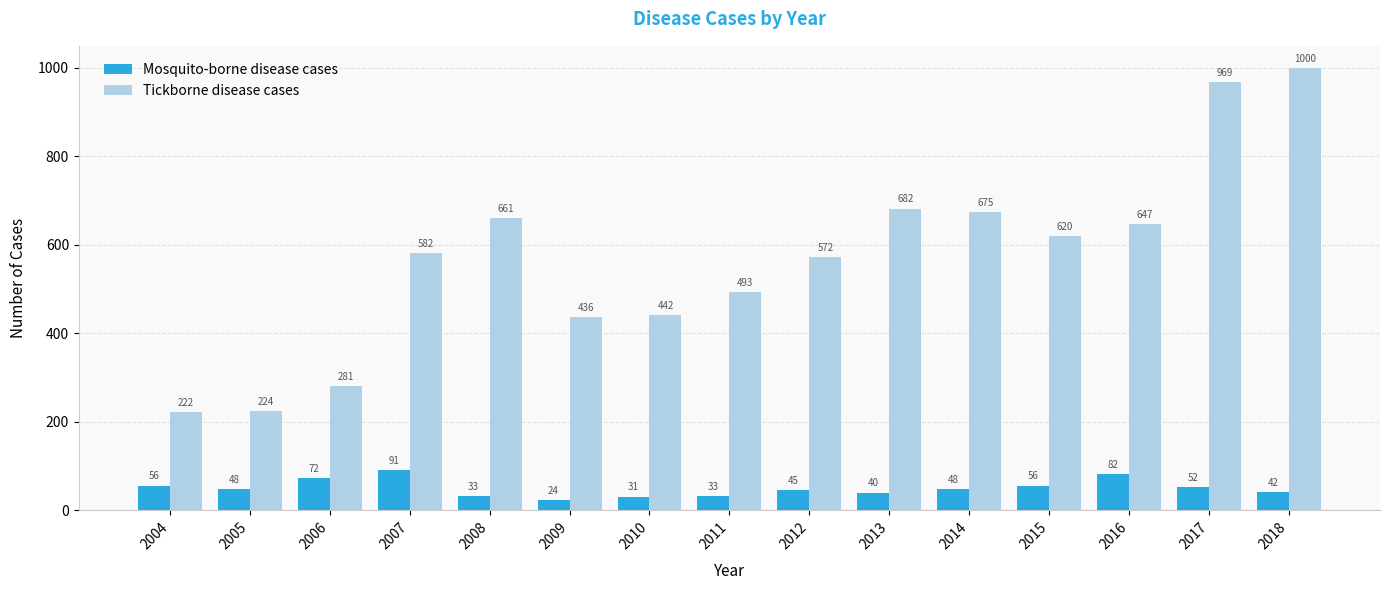

How many values in the Tickborne disease cases series are below 582?

7